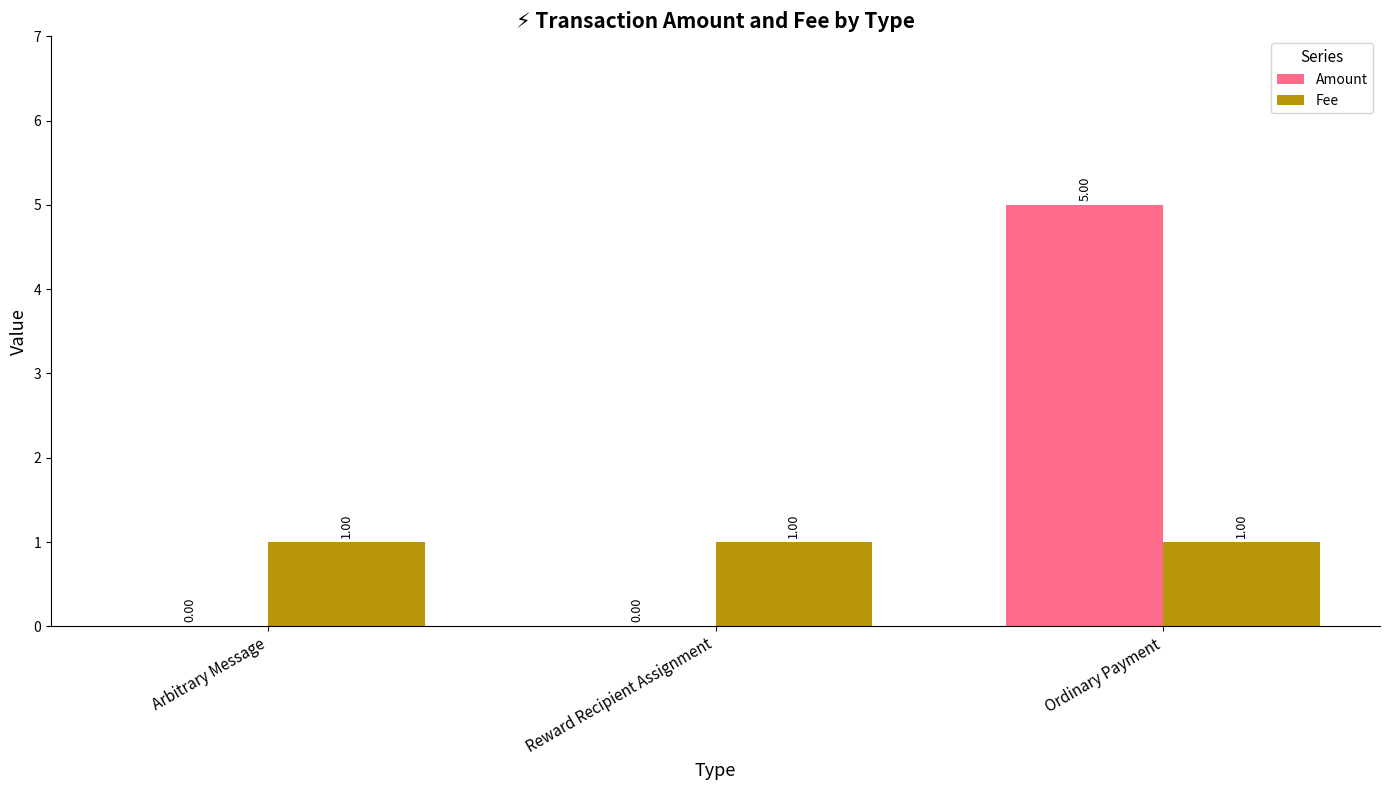

Which category has the highest value across all series?

Ordinary Payment